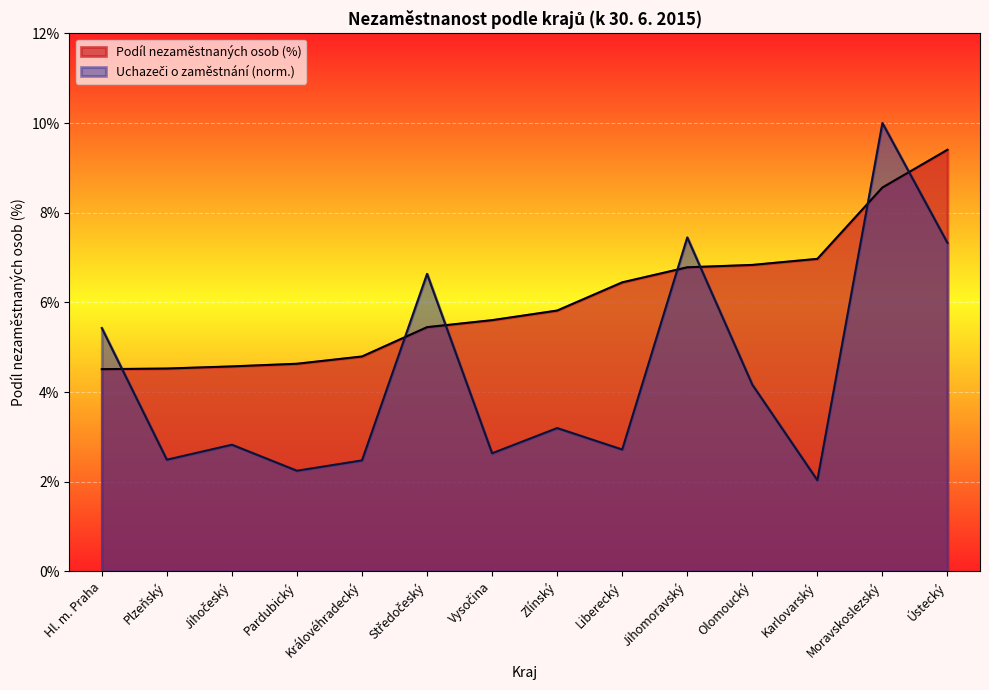

What is the minimum value for Uchazeči?

2.0